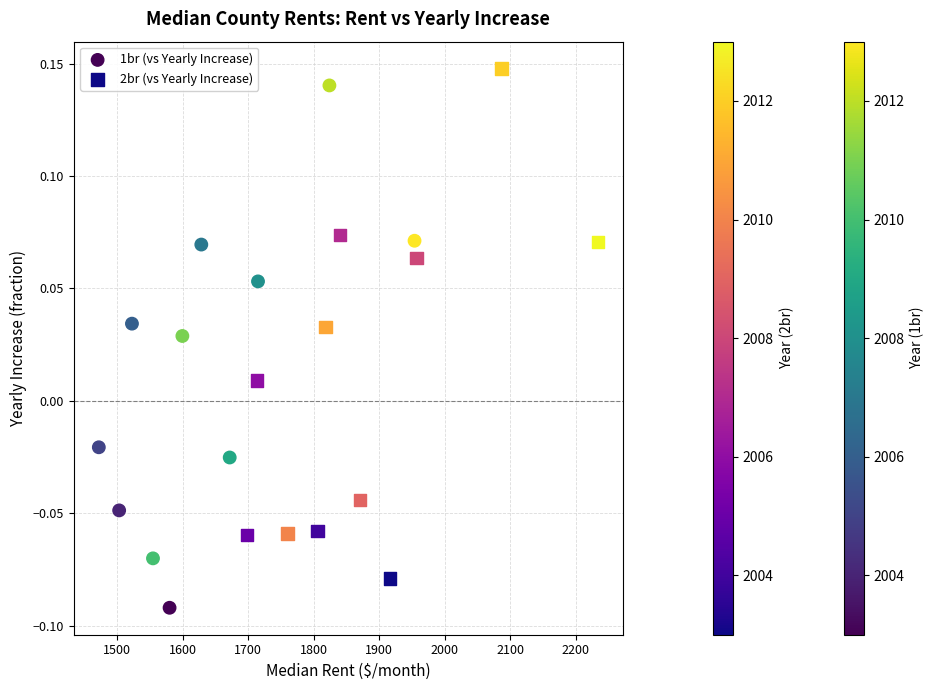

Which series reaches the minimum Y coordinate?

1br (vs Yearly Increase)